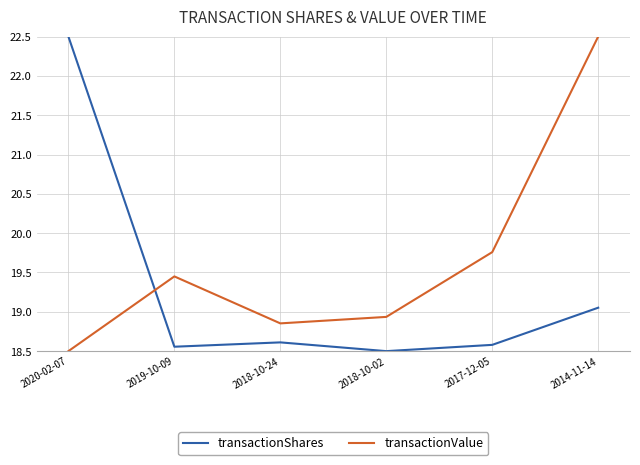

Is it true that transactionValue equals 30.6 at 2014-11-14?

False